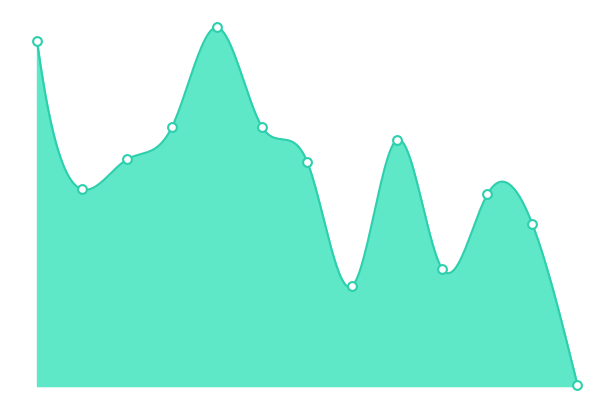

What is the ratio of the value at 北多摩北部 to the value at 島しょ?

115.0